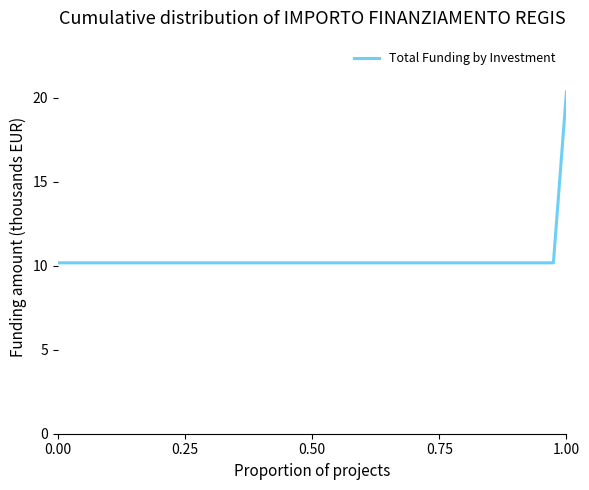

Reading left to right, transcribe all the data shown in this chart.

10.2	10.2	10.2	10.2	10.2	10.2	10.2	10.2	10.2	10.2	10.2	10.2	10.2	10.2	10.2	10.2	10.2	10.2	10.2	10.2	10.2	10.2	10.2	10.2	10.2	10.2	10.2	10.2	10.2	10.2	10.2	10.2	10.2	10.2	10.2	10.2	10.2	10.2	10.2	20.3